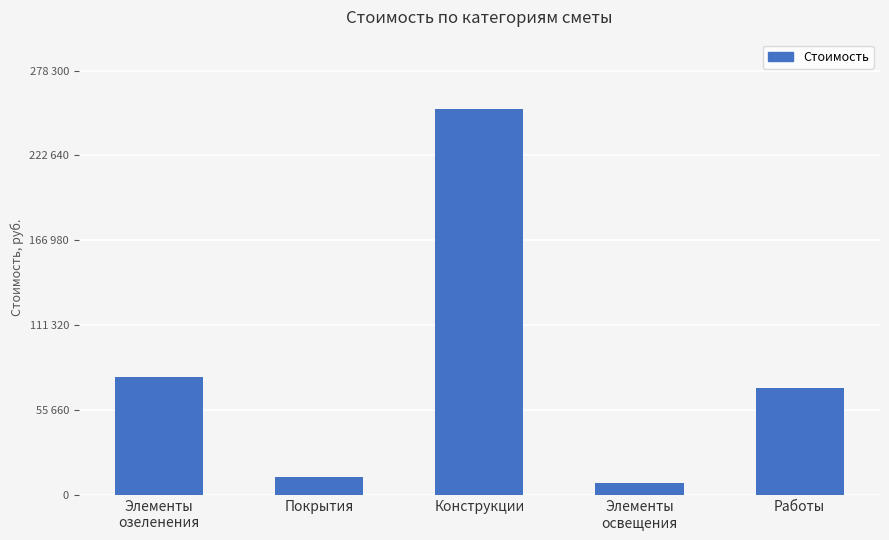

What is the minimum value shown in the chart?

8000